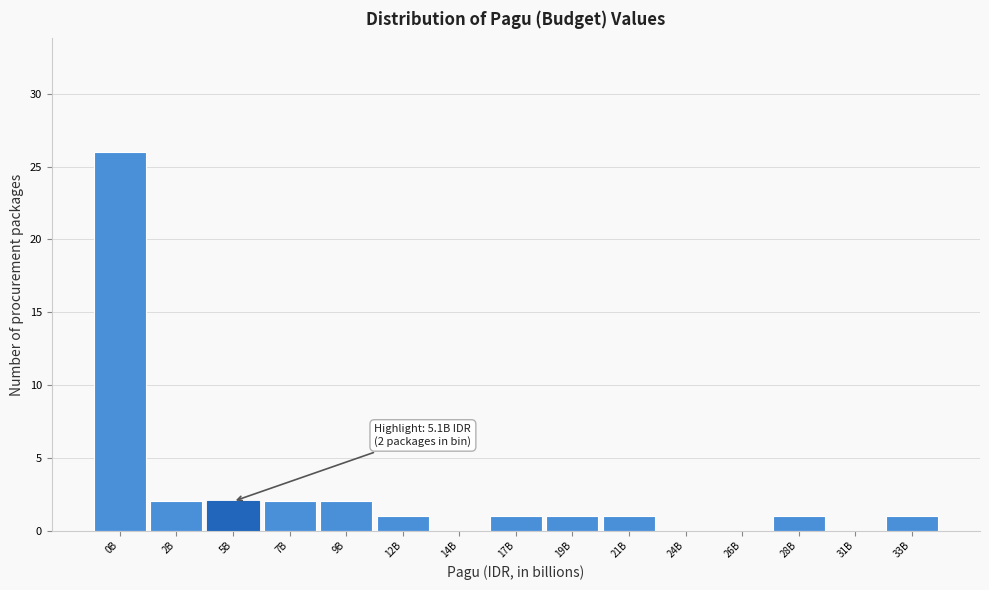

Reading left to right, transcribe all the data shown in this chart.

0B=26	2B=2	5B=2	7B=2	9B=2	12B=1	14B=0	17B=1	19B=1	21B=1	24B=0	26B=0	28B=1	31B=0	33B=1